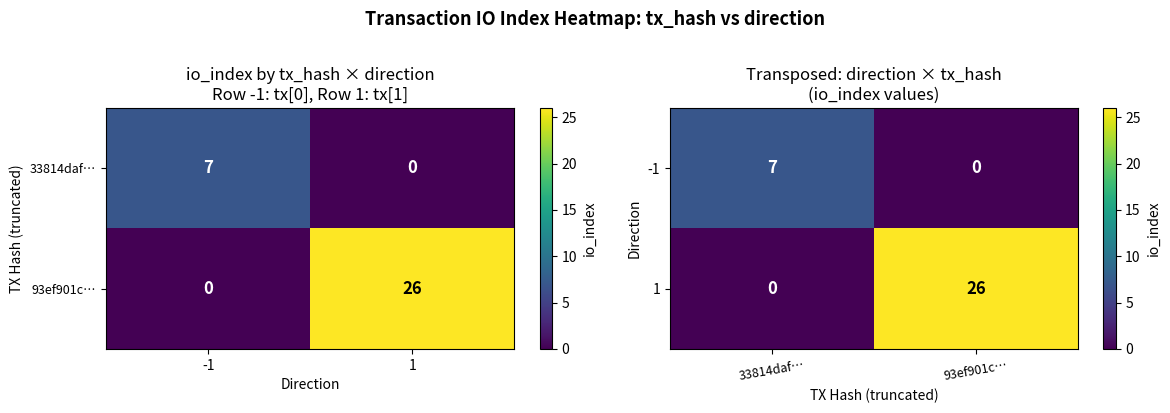

What is the difference between the maximum and minimum values in the 1 series?

26